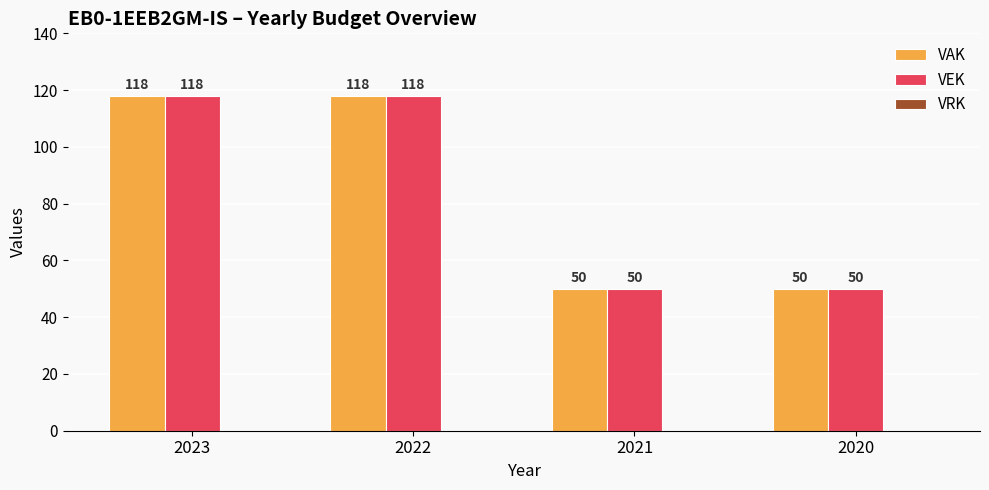

The value of VAK at 2021 is 50. True or false?

True